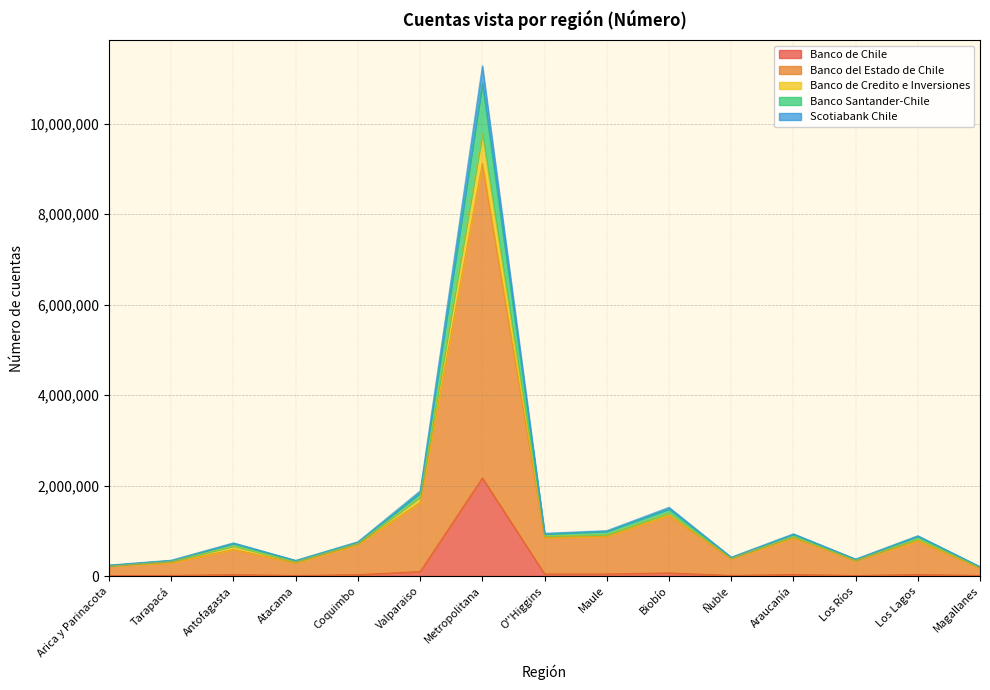

True or false: Banco Santander-Chile has more than 2 points higher than both neighbors.

True